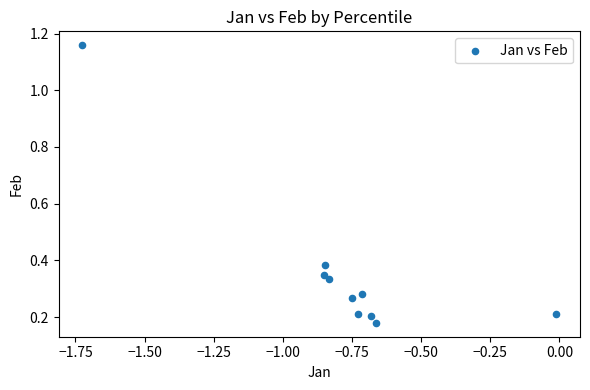

What is the range of Y values (max minus min)?

1.0